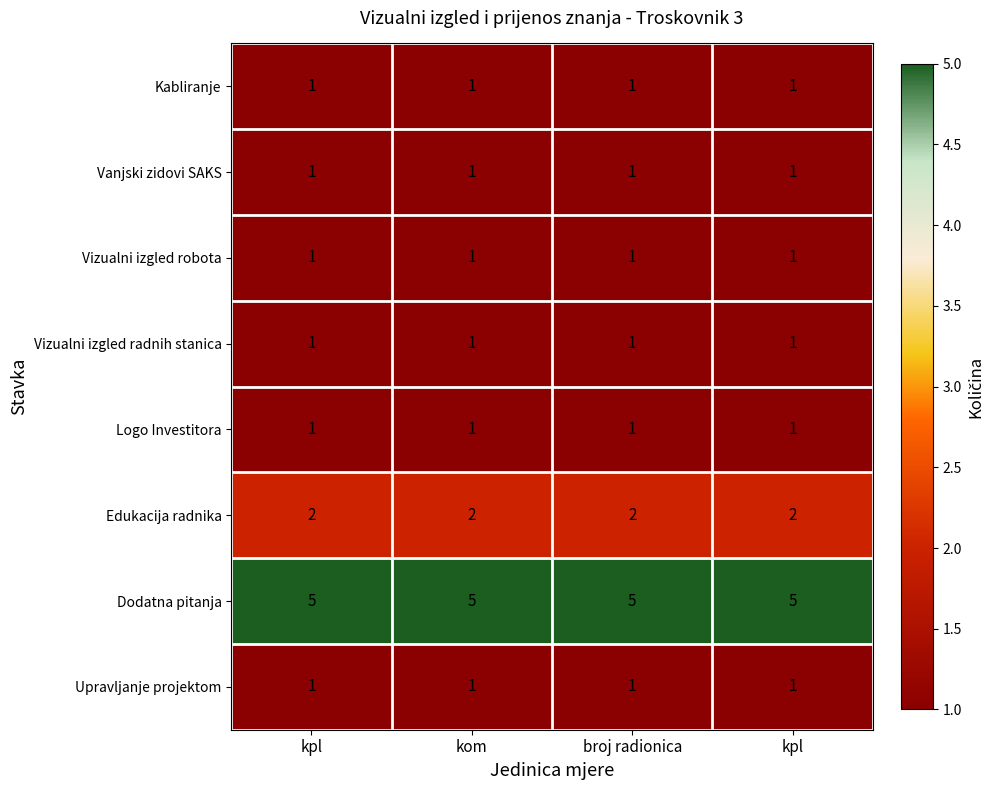

How many data points does each series have?

4